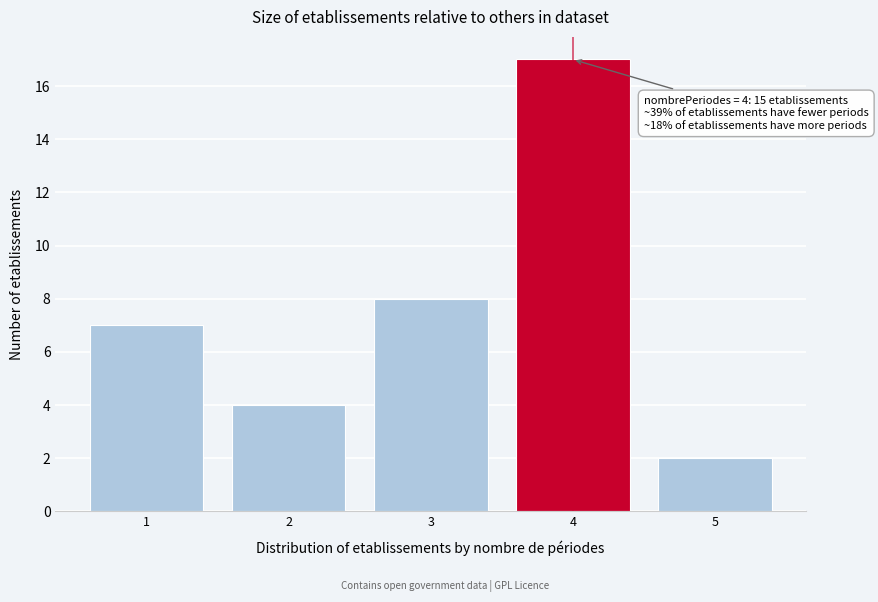

Reading left to right, list all the values displayed in this chart.

1=7	2=4	3=8	4=17	5=2